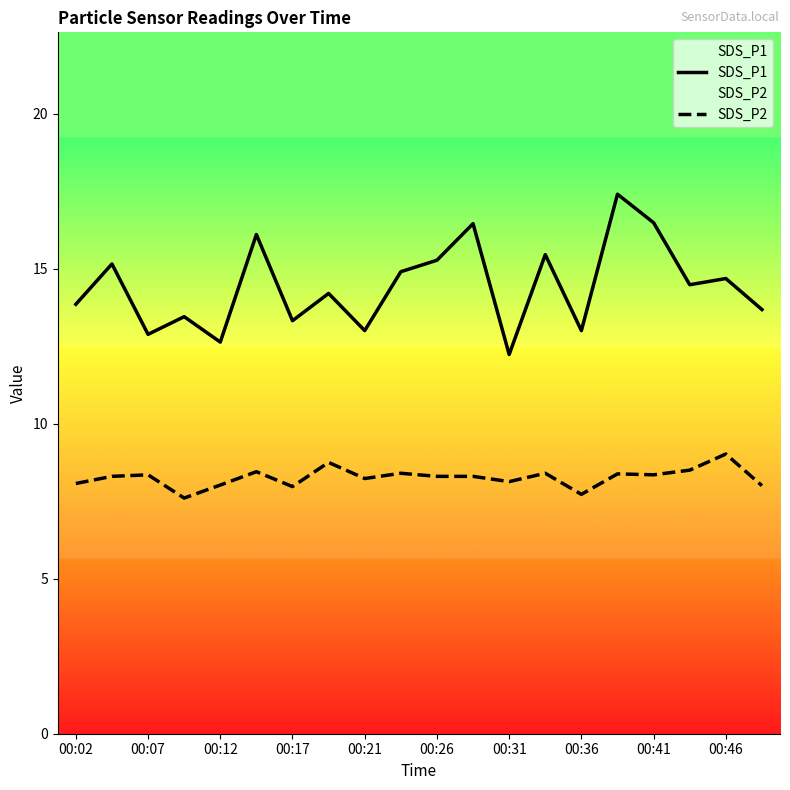

At which label does SDS_P2 reach its peak?

00:46